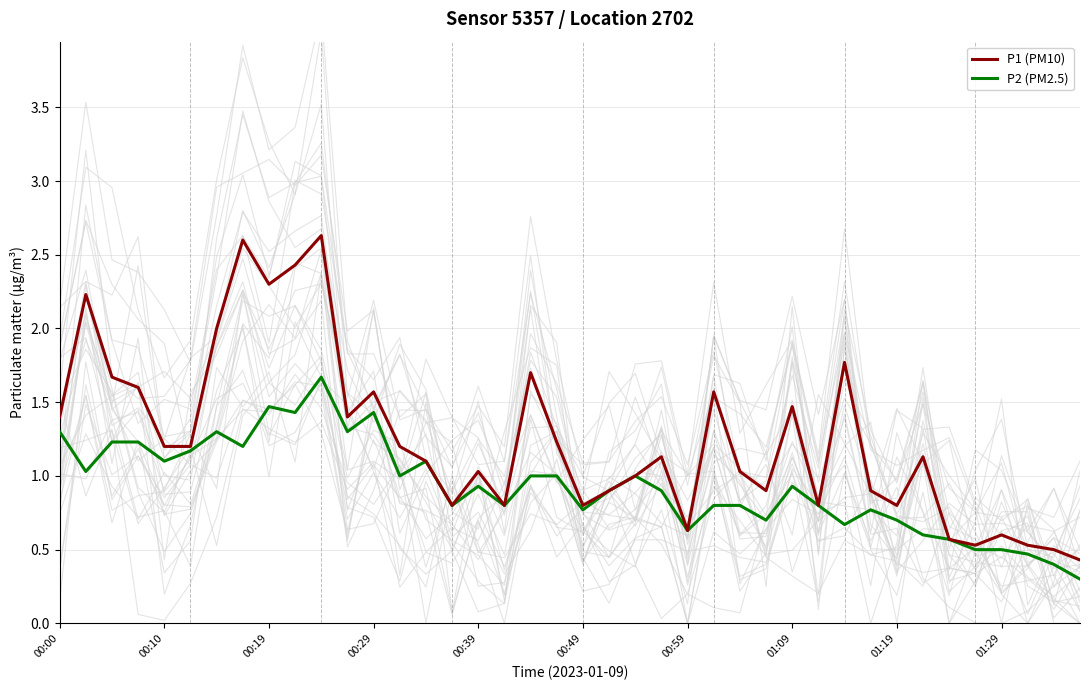

Is it true that P1 (PM10) equals 0.4 at 39?

True